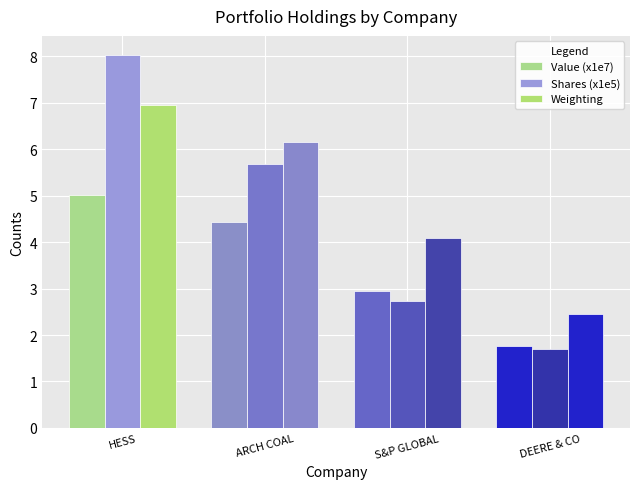

List the series in order of their overall mean, lowest first.

Value (x1e7), Shares (x1e5), Weighting